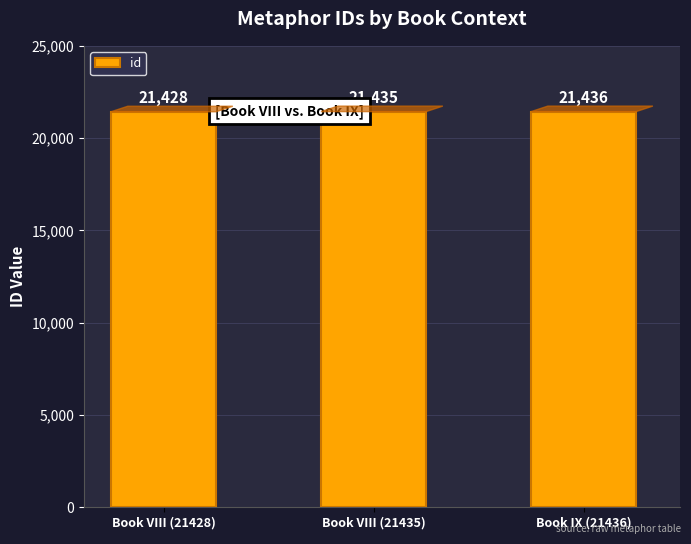

List the labels in order of value, largest first.

Book IX (21436), Book VIII (21435), Book VIII (21428)